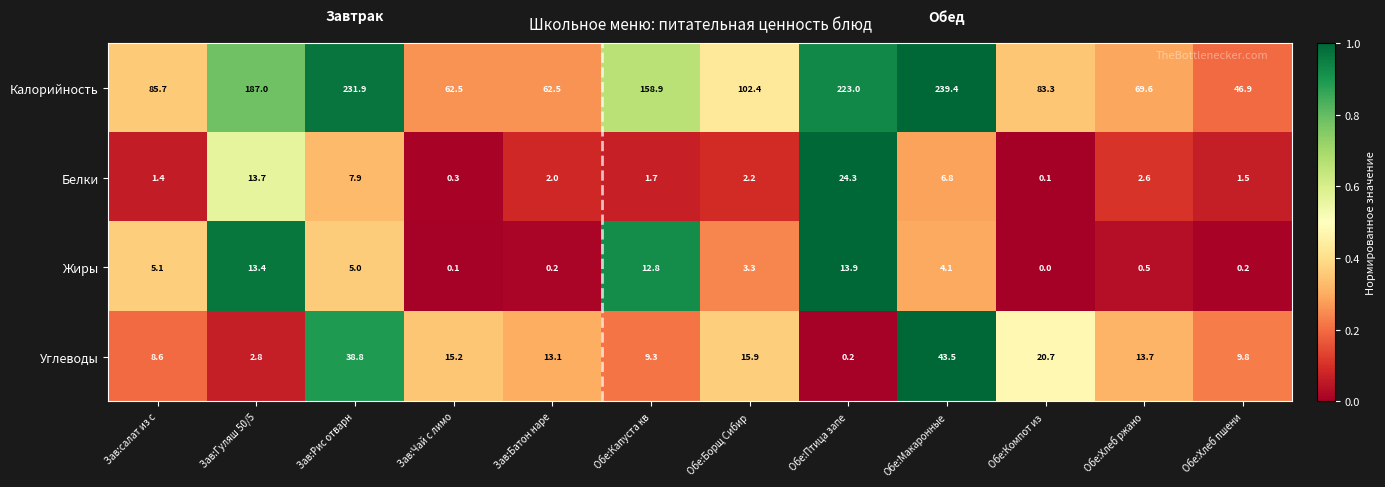

What is the average value of the Жиры series?

4.9